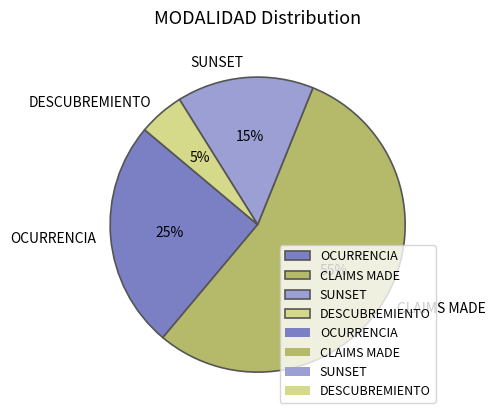

Is the sum of CLAIMS MADE and SUNSET greater than half?

Yes